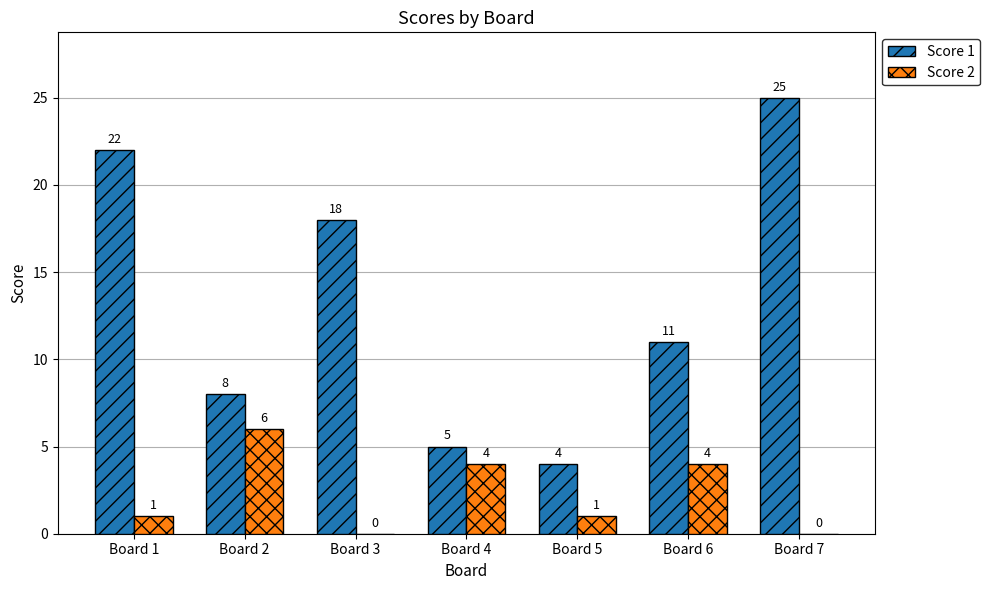

What are all the series names shown in the legend?

Score 1, Score 2